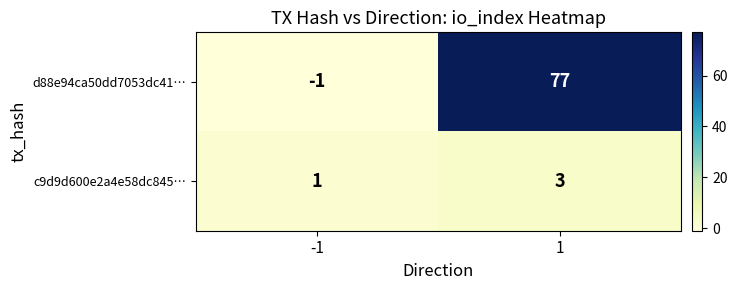

Reading left to right, extract all data points from this chart.

d88e94ca50dd7053dc41…: -1=-1	1=77
c9d9d600e2a4e58dc845…: -1=1	1=3